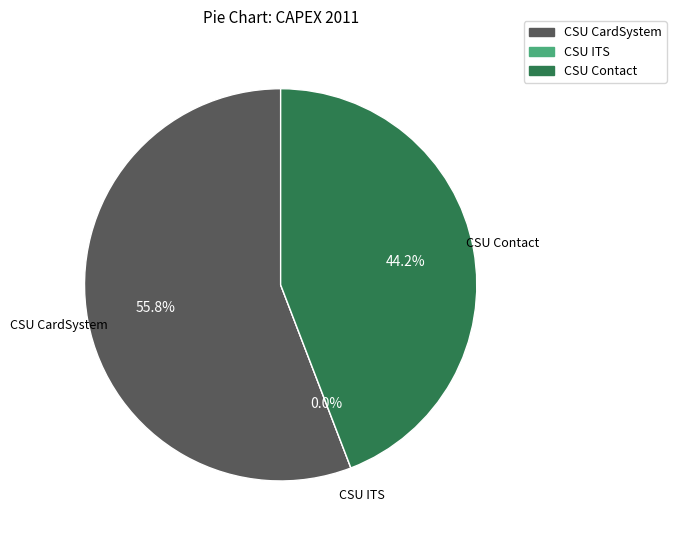

Which category accounts for the majority?

CSU CardSystem